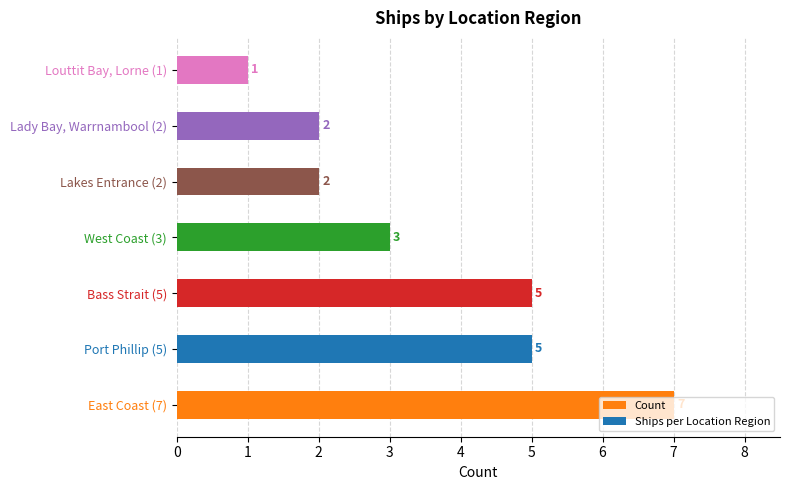

Count the values in the range 2 to 5.

5